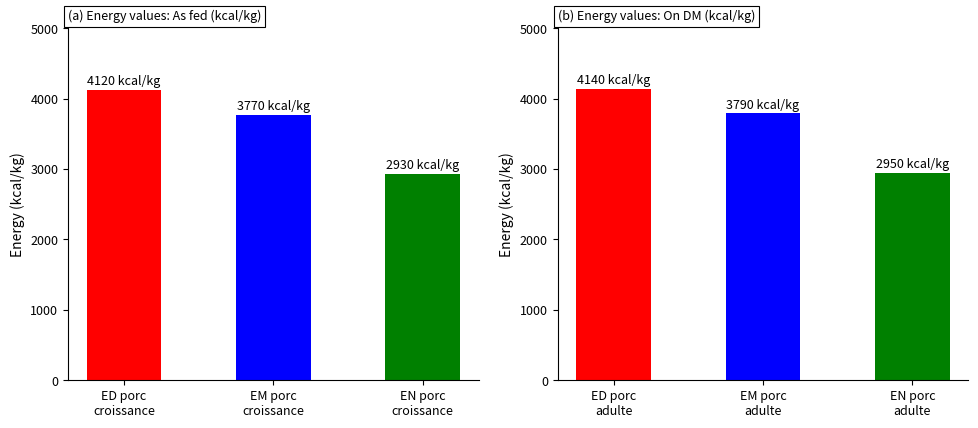

What is the difference between the maximum and minimum values in the On DM series?

1190